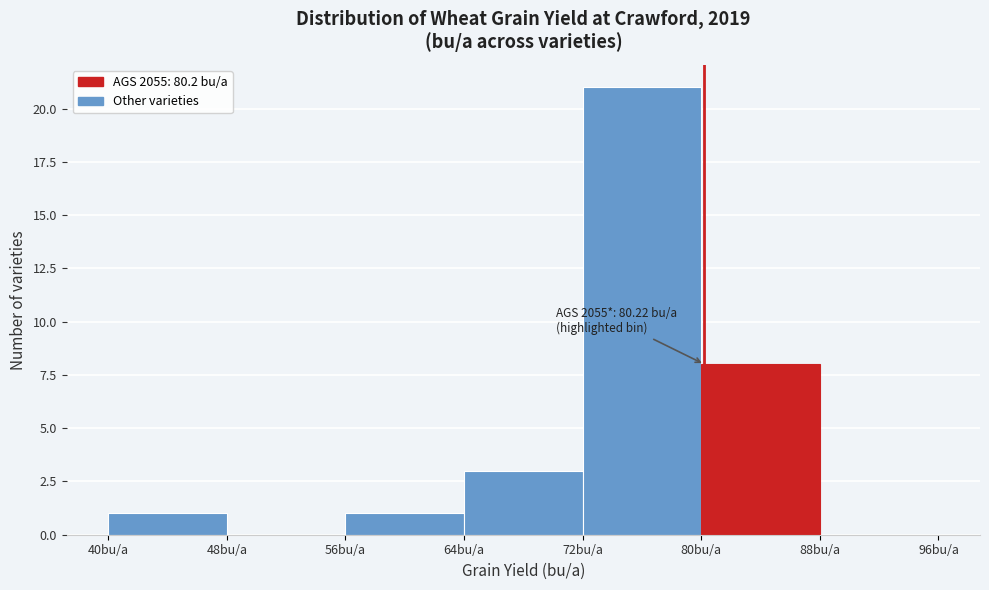

Over which range of the x-axis is the bar tallest?

72 to 80